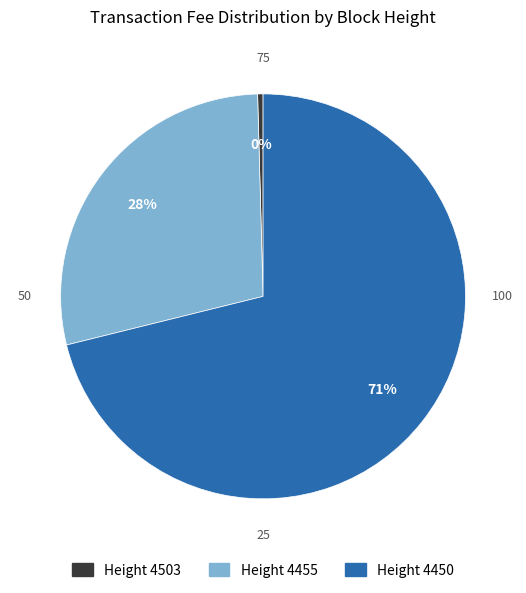

Is there any slice that represents more than half of the pie?

Yes